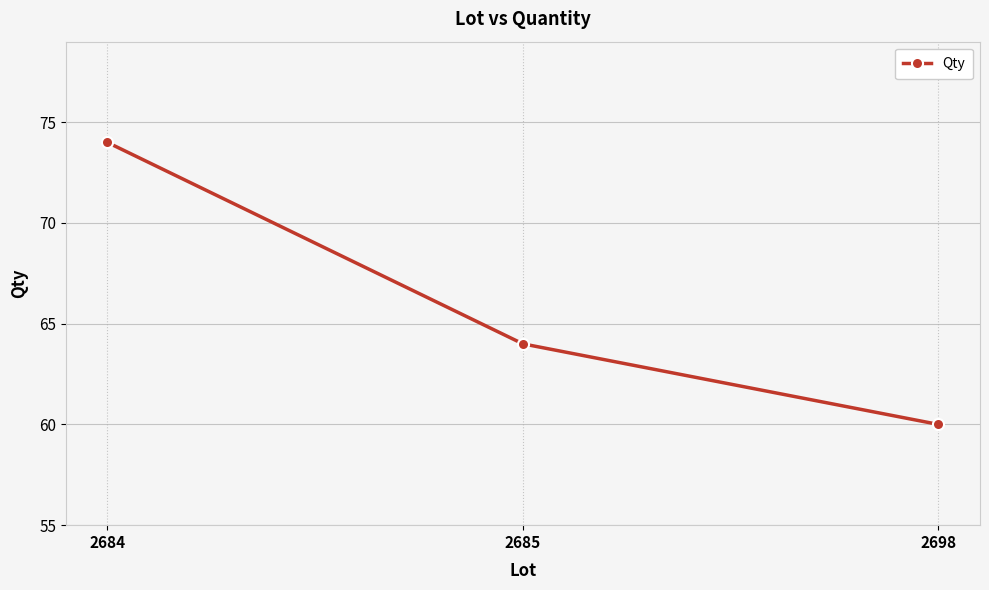

Is it true that the value at 2698 is 60?

True